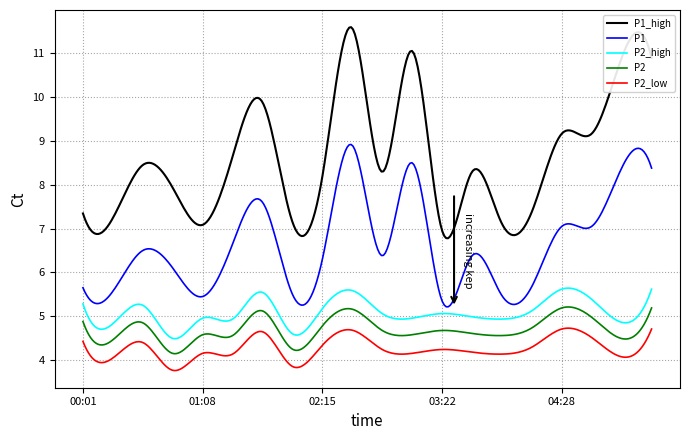

What is the lowest value of the P2 series?

4.1